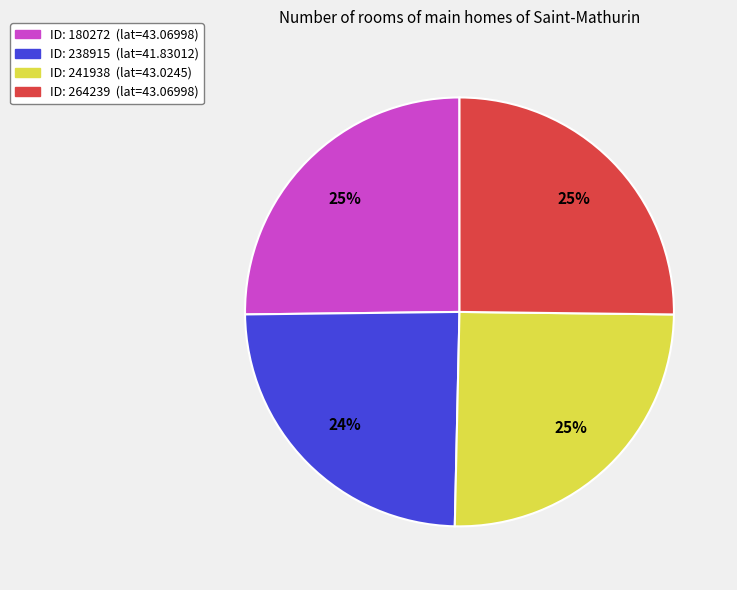

Does any single category account for the majority?

No